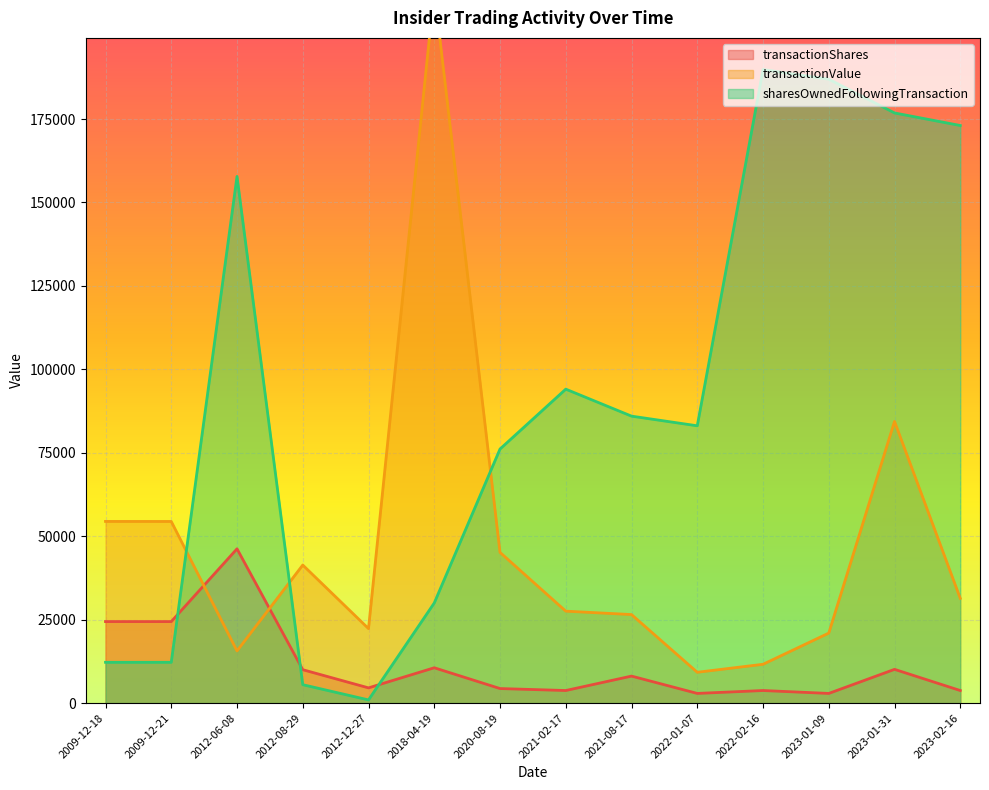

What are all the series names shown in the legend?

transactionShares, transactionValue, sharesOwnedFollowingTransaction